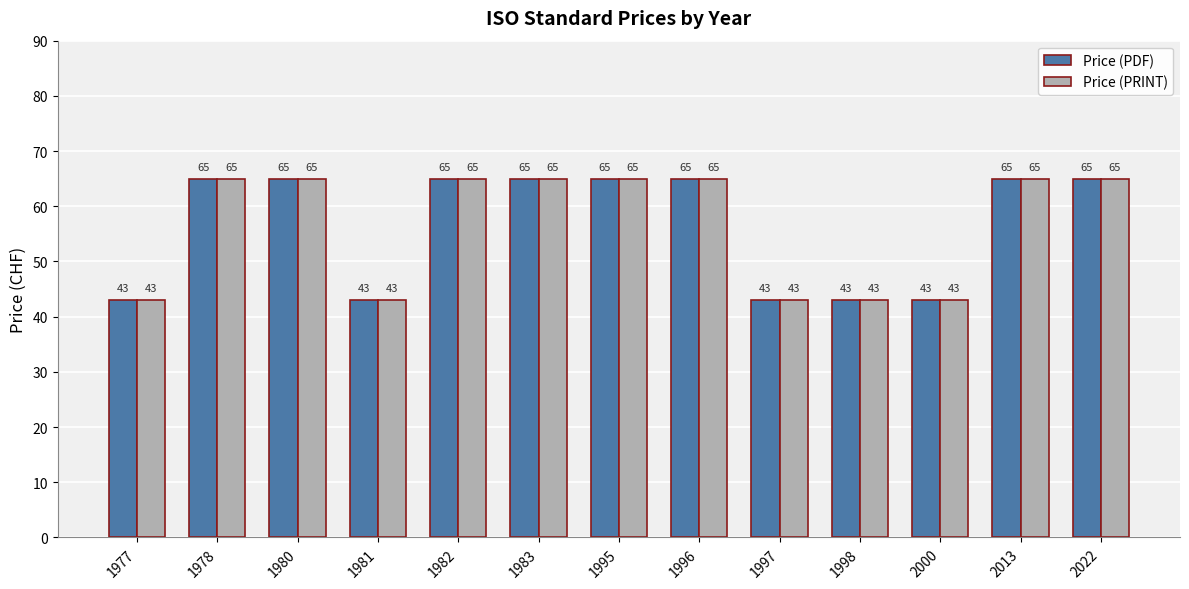

True or false: Price (PRINT) has a value of 36 at 1996.

False